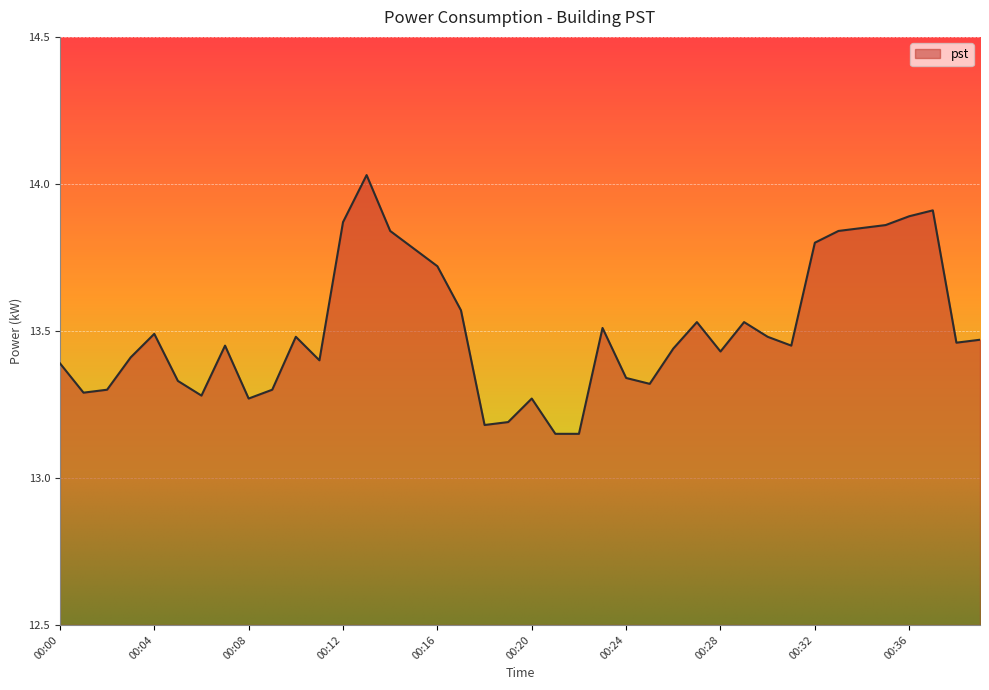

What is the difference between the maximum and minimum values?

0.9